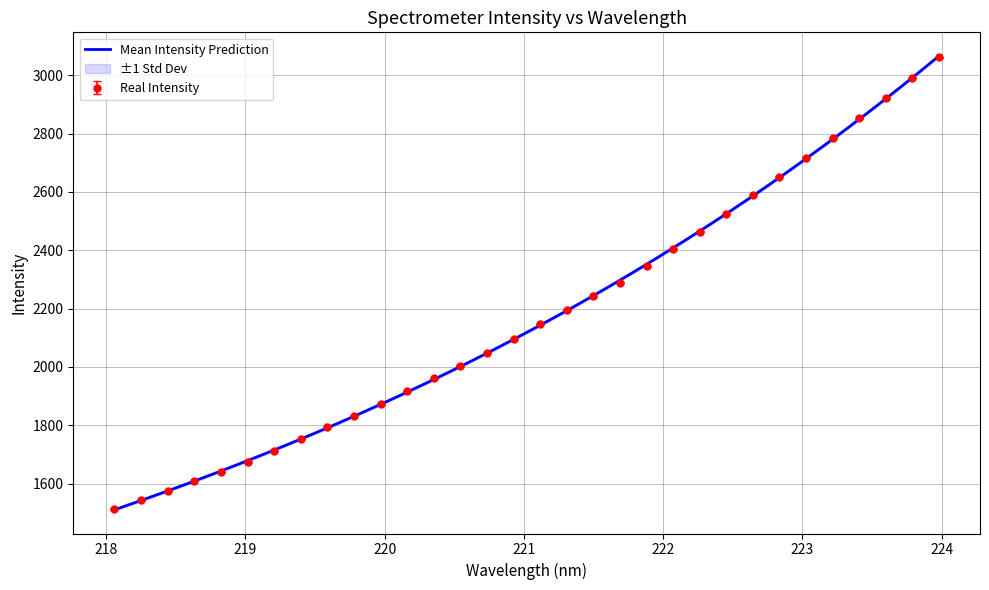

What is the value of the Real Intensity point at the 4th from the left?

1609.5